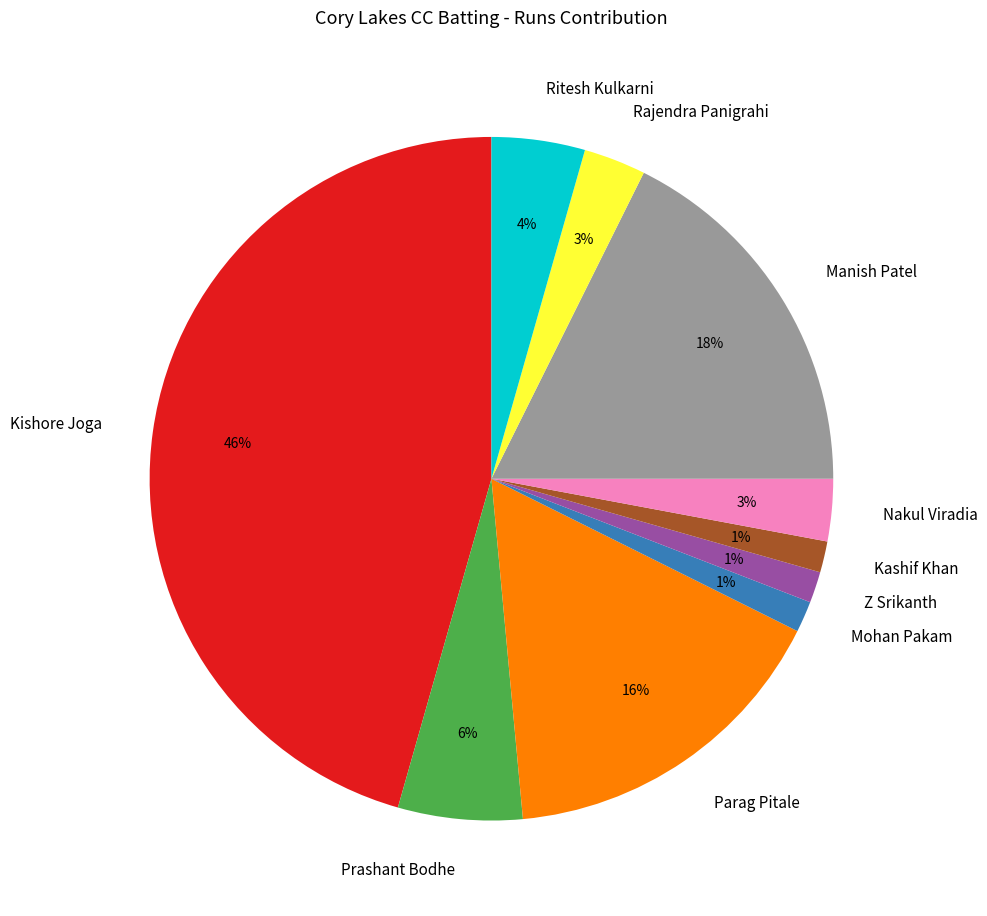

Which slice is the largest?

Kishore Joga